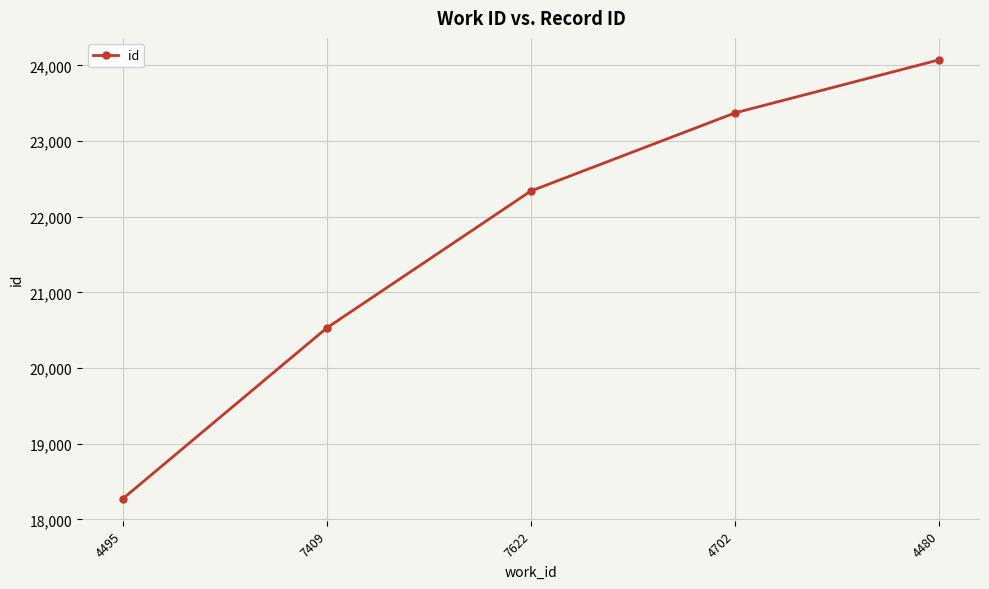

What is the difference between the maximum and minimum values?

5801